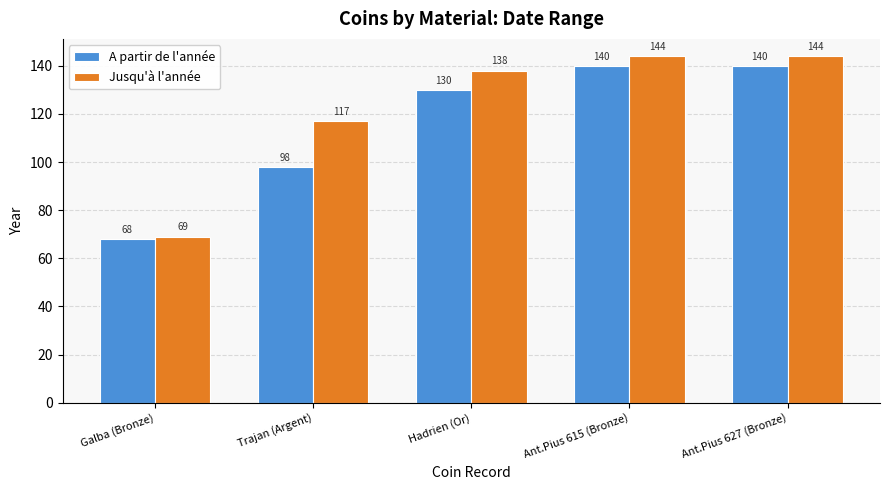

Which category has the lowest value in the A partir de l'année series?

Galba (Bronze)